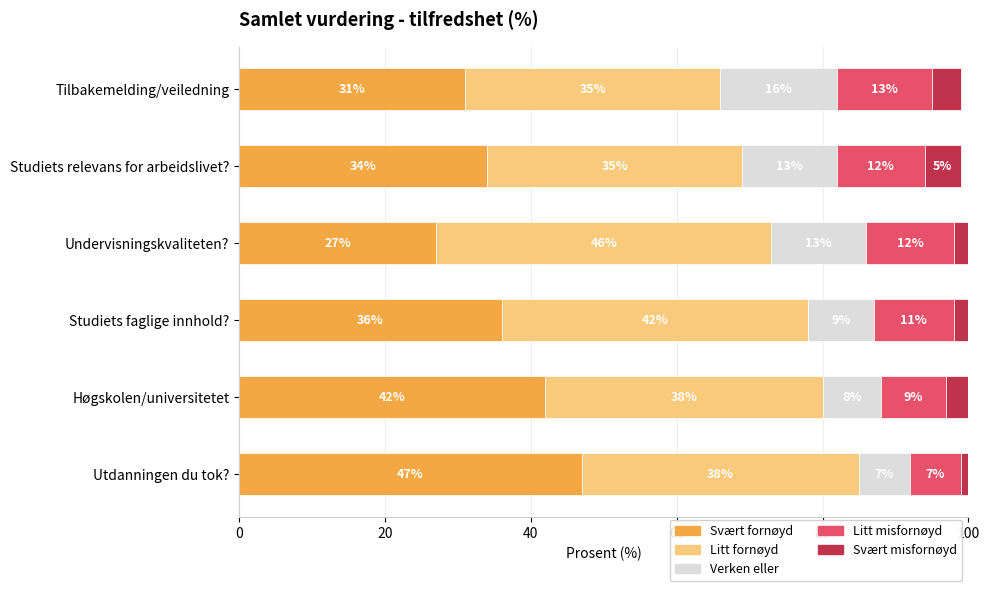

Is it true that Svært fornøyd equals 22 at Studiets faglige innhold??

False